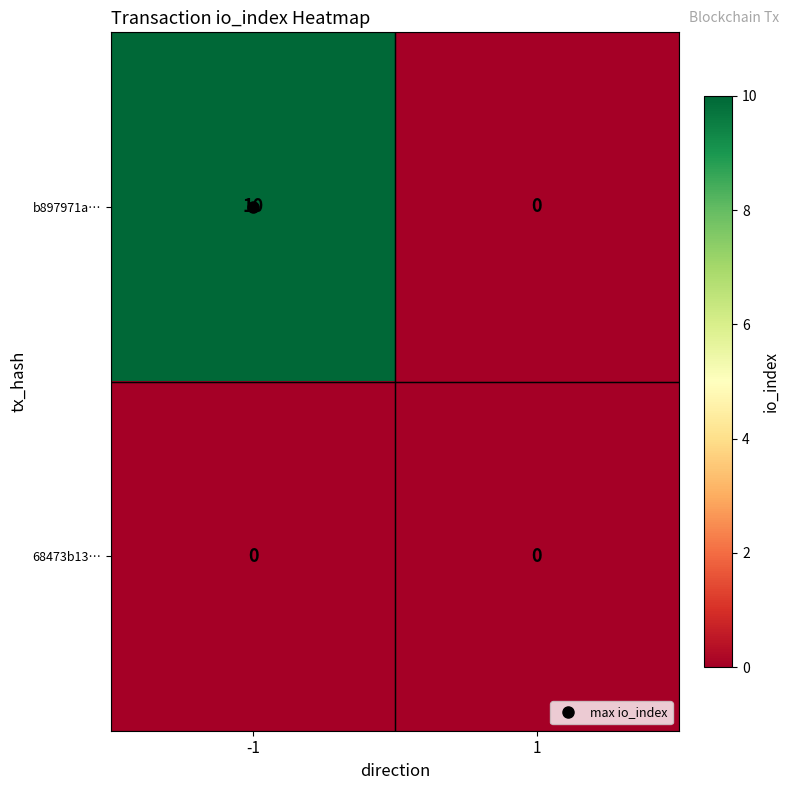

Is the value of b897971a… at -1 greater than the value of 68473b13… at 1?

Yes